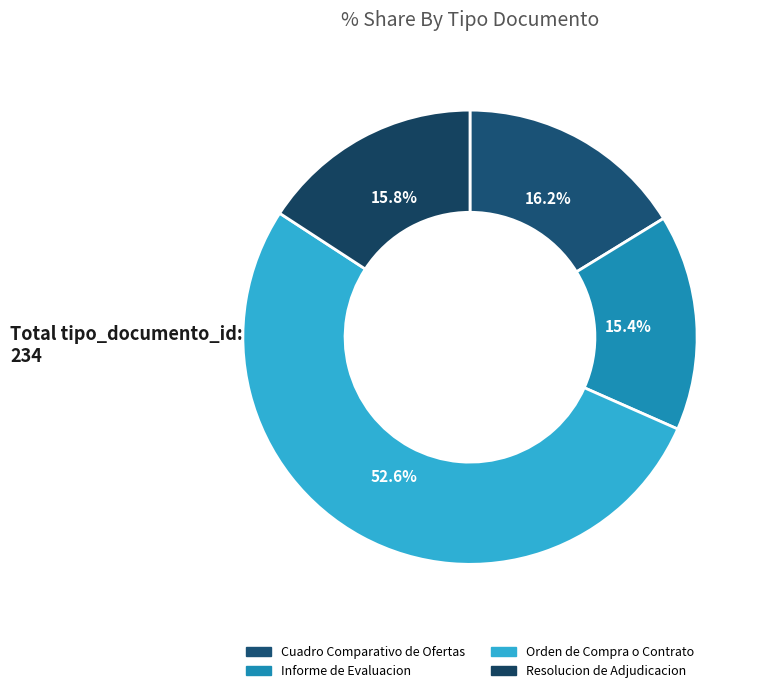

Which category accounts for the majority?

Orden de Compra o Contrato